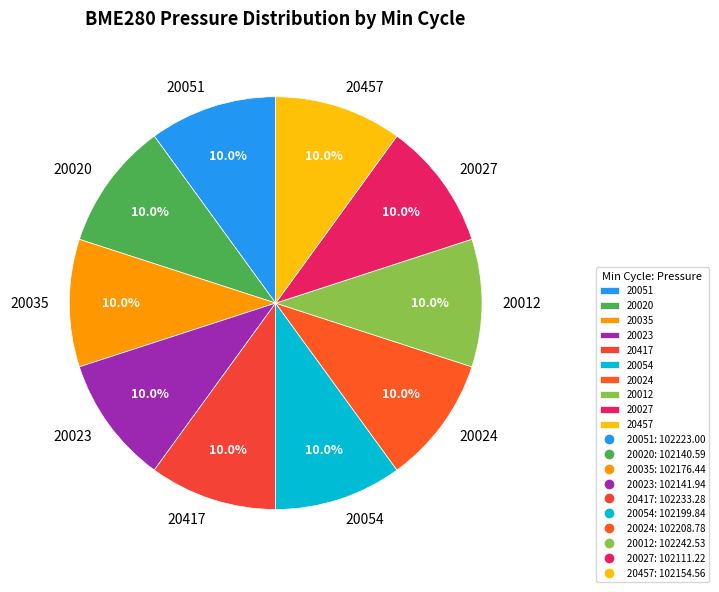

True or false: 20020 accounts for 1% of the total.

False